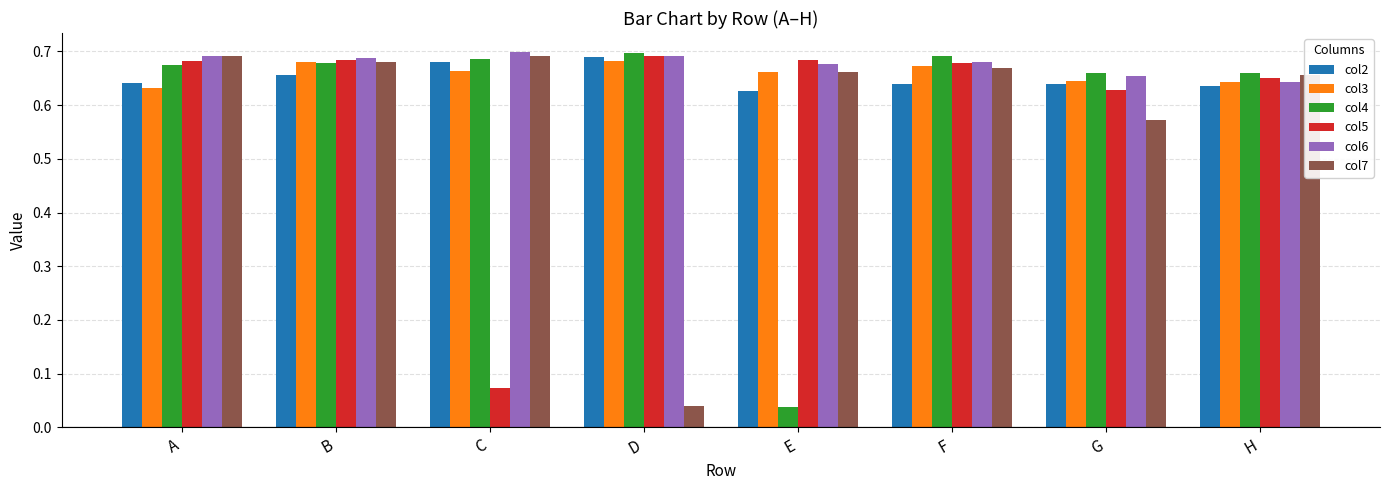

Which series changed the most between A and E?

col4